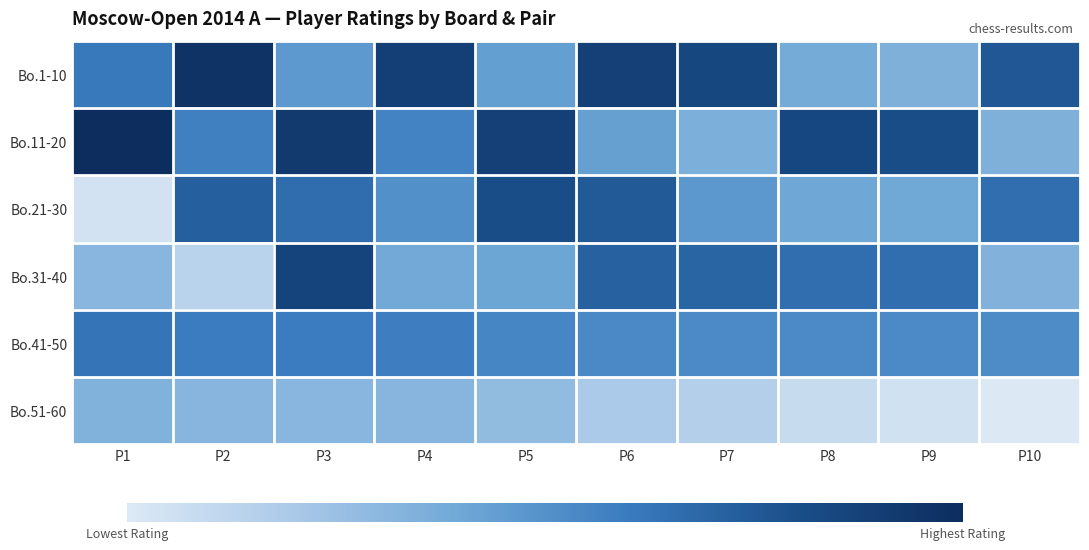

Rank the series by their maximum value, from lowest to highest.

Bo.51-60, Bo.41-50, Bo.21-30, Bo.31-40, Bo.1-10, Bo.11-20